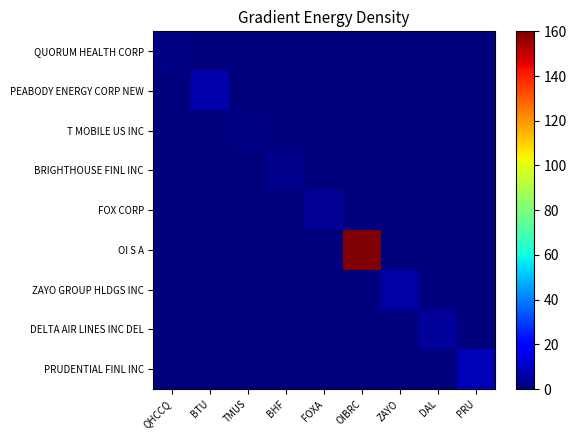

Reading left to right, transcribe all the data shown in this chart.

QUORUM HEALTH CORP: QHCCQ=0.7	BTU=0.0	TMUS=0.0	BHF=0.0	FOXA=0.0	OIBRC=0.0	ZAYO=0.0	DAL=0.0	PRU=0.0
PEABODY ENERGY CORP NEW: QHCCQ=0.0	BTU=6.6	TMUS=0.0	BHF=0.0	FOXA=0.0	OIBRC=0.0	ZAYO=0.0	DAL=0.0	PRU=0.0
T MOBILE US INC: QHCCQ=0.0	BTU=0.0	TMUS=0.9	BHF=0.0	FOXA=0.0	OIBRC=0.0	ZAYO=0.0	DAL=0.0	PRU=0.0
BRIGHTHOUSE FINL INC: QHCCQ=0.0	BTU=0.0	TMUS=0.0	BHF=1.9	FOXA=0.0	OIBRC=0.0	ZAYO=0.0	DAL=0.0	PRU=0.0
FOX CORP: QHCCQ=0.0	BTU=0.0	TMUS=0.0	BHF=0.0	FOXA=3.3	OIBRC=0.0	ZAYO=0.0	DAL=0.0	PRU=0.0
OI S A: QHCCQ=0.0	BTU=0.0	TMUS=0.0	BHF=0.0	FOXA=0.0	OIBRC=160.0	ZAYO=0.0	DAL=0.0	PRU=0.0
ZAYO GROUP HLDGS INC: QHCCQ=0.0	BTU=0.0	TMUS=0.0	BHF=0.0	FOXA=0.0	OIBRC=0.0	ZAYO=5.8	DAL=0.0	PRU=0.0
DELTA AIR LINES INC DEL: QHCCQ=0.0	BTU=0.0	TMUS=0.0	BHF=0.0	FOXA=0.0	OIBRC=0.0	ZAYO=0.0	DAL=3.9	PRU=0.0
PRUDENTIAL FINL INC: QHCCQ=0.0	BTU=0.0	TMUS=0.0	BHF=0.0	FOXA=0.0	OIBRC=0.0	ZAYO=0.0	DAL=0.0	PRU=7.8